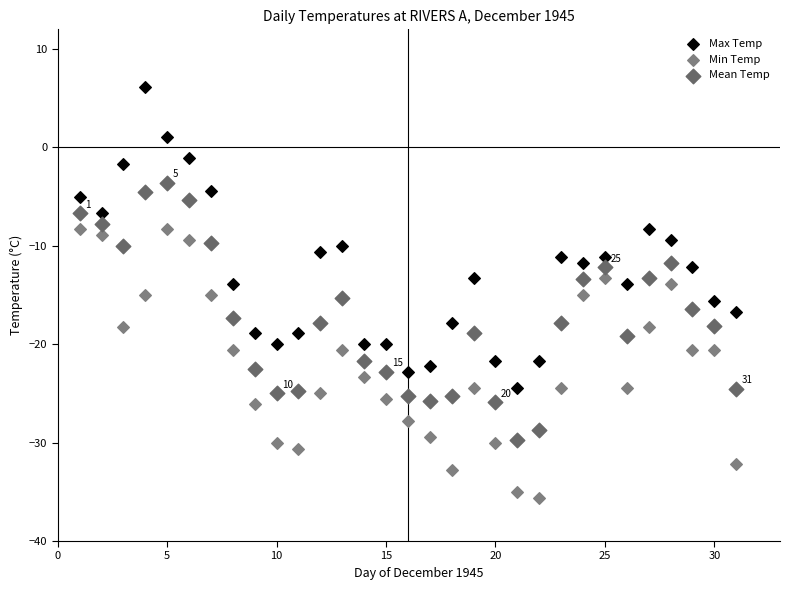

Across all data points, what is the range of Y values (max minus min)?

41.7